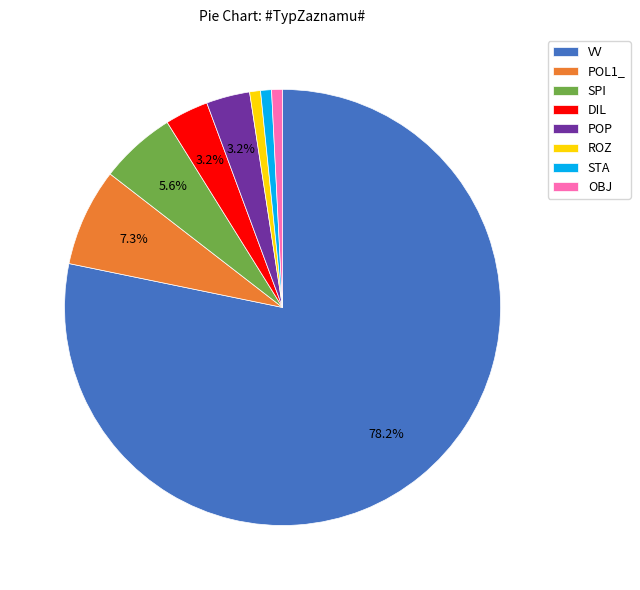

To the nearest percent, what portion does VV represent?

78%